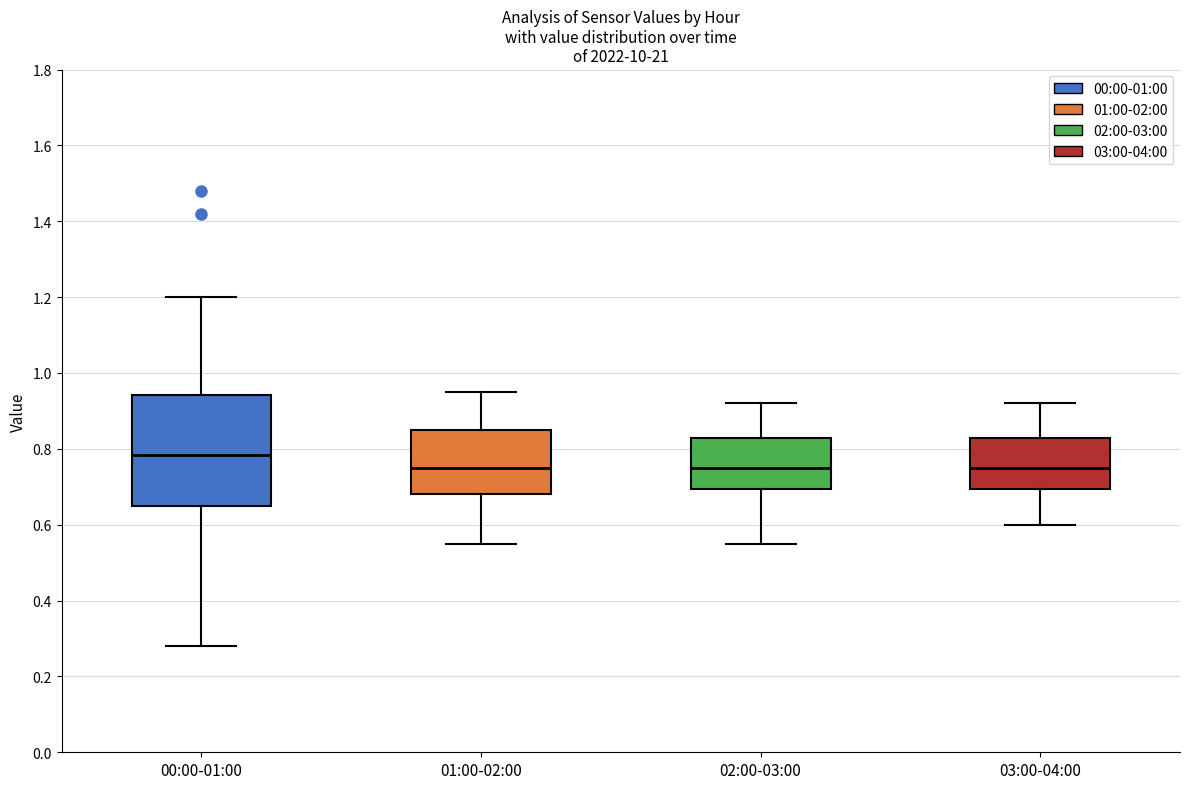

Reading left to right, read every box against the y-axis: the position of its median line, the range the box covers, and the ends of its whiskers. The values are not printed on the chart, so give them approximately, as read against the axis.

00:00-01:00: median 0.78, box 0.66 to 0.94, whiskers 0.28 to 1.20
01:00-02:00: median 0.76, box 0.68 to 0.86, whiskers 0.56 to 0.96
02:00-03:00: median 0.76, box 0.70 to 0.82, whiskers 0.56 to 0.92
03:00-04:00: median 0.76, box 0.70 to 0.82, whiskers 0.60 to 0.92